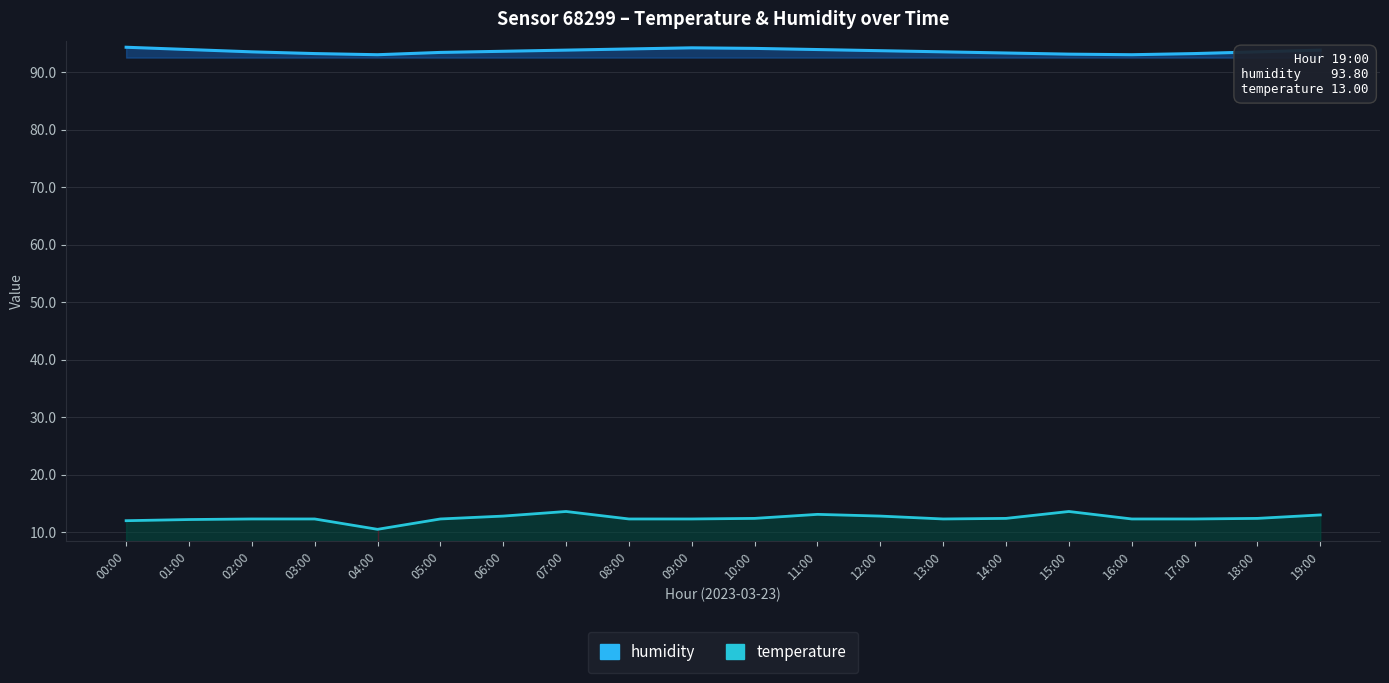

Does the chart display data point markers on the line(s)?

No